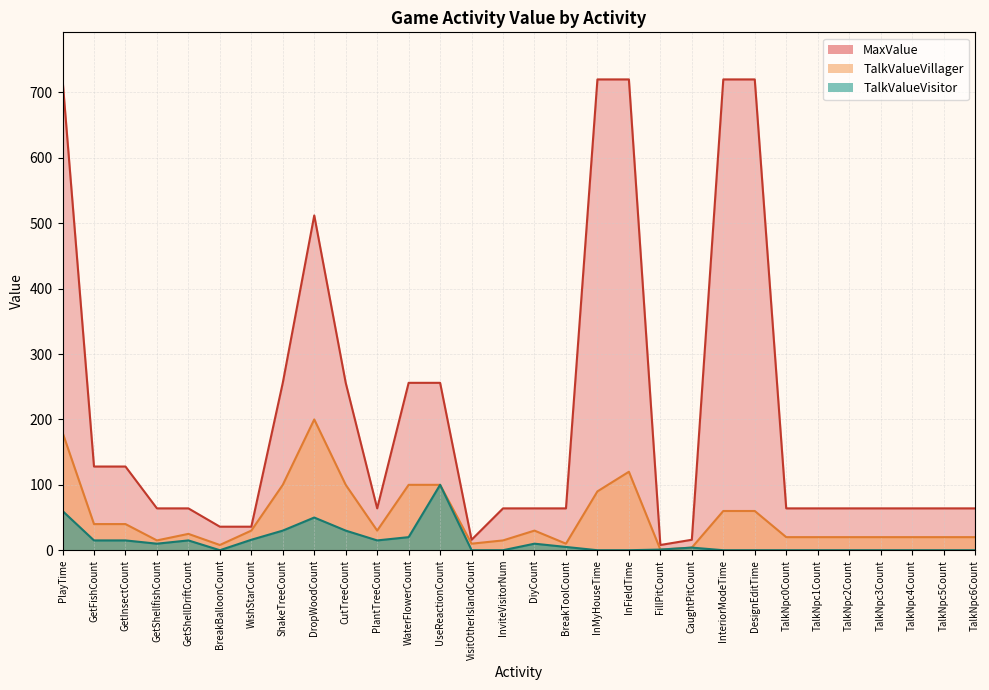

What is the difference between the highest and lowest values at PlantTreeCount?

49